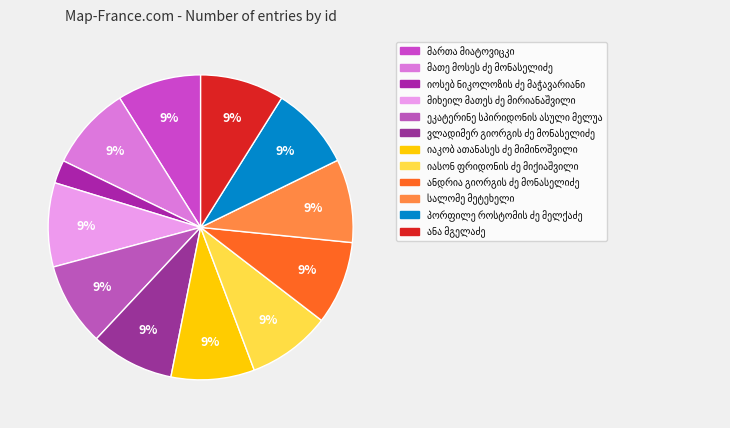

Does მათე მოსეს ძე მონასელიძე represent more than half of the total?

No